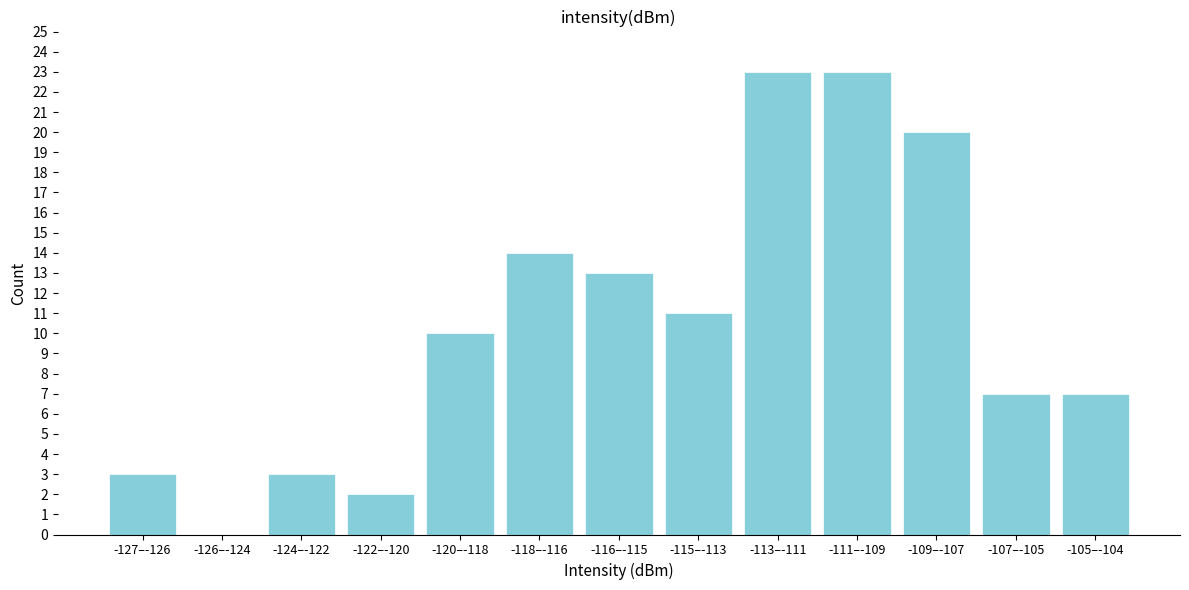

Reading left to right, what are all the values shown in this chart?

-127–-126=3	-126–-124=0	-124–-122=3	-122–-120=2	-120–-118=10	-118–-116=14	-116–-115=13	-115–-113=11	-113–-111=23	-111–-109=23	-109–-107=20	-107–-105=7	-105–-104=7